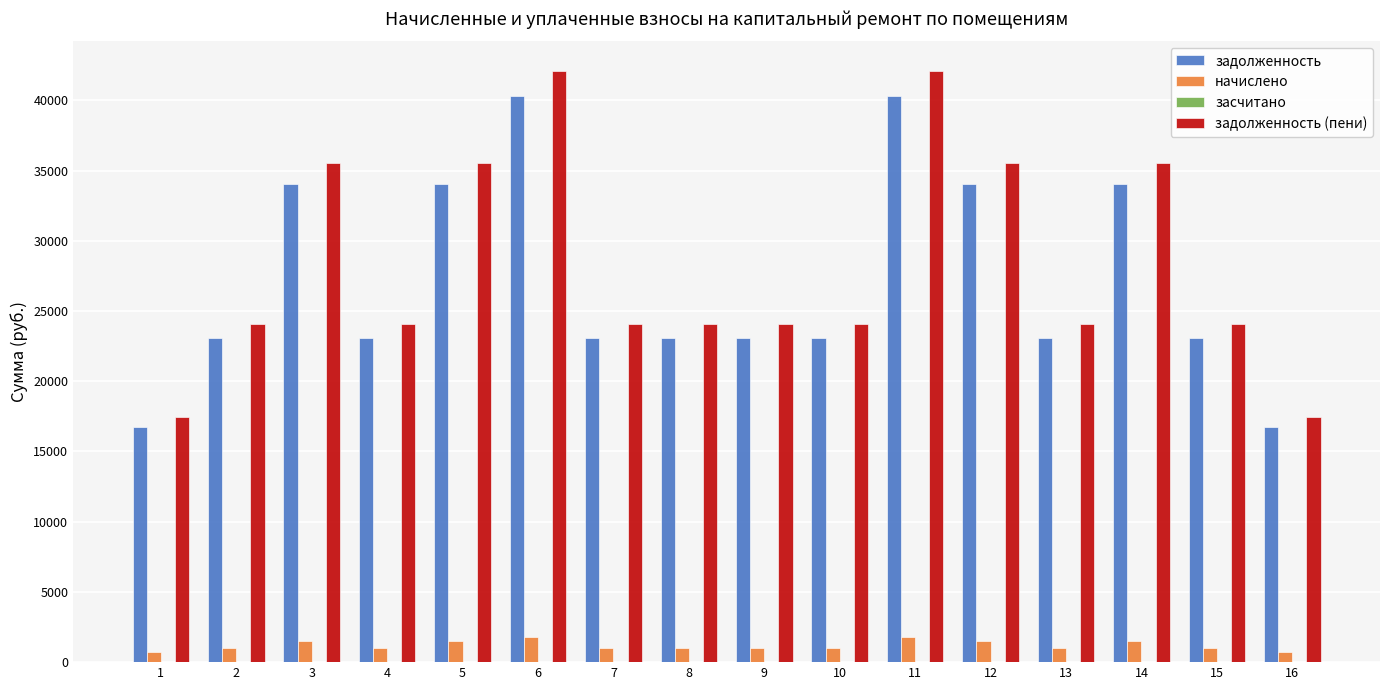

What is the sum of all начислено values?

19008.0